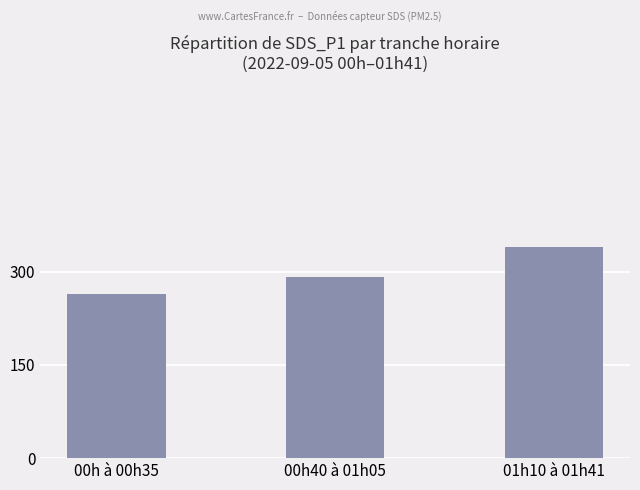

How many data points are less than 292?

1